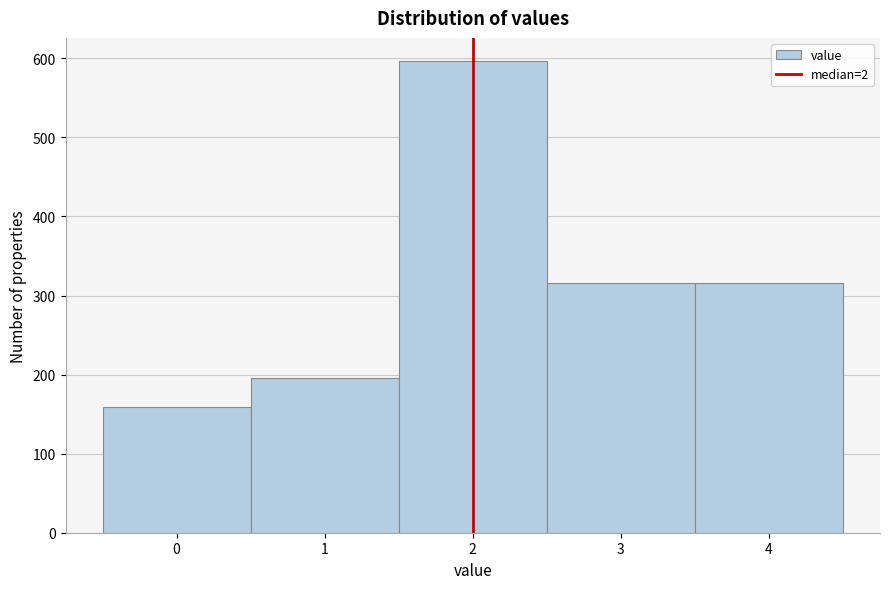

Reading left to right, list every bar in this chart as the range it spans on the x-axis followed by its height. The values are not printed on the chart, so give them approximately, as read against the axis.

-0.5 to 0.5: 160
0.5 to 1.5: 200
1.5 to 2.5: 600
2.5 to 3.5: 320
3.5 to 4.5: 320